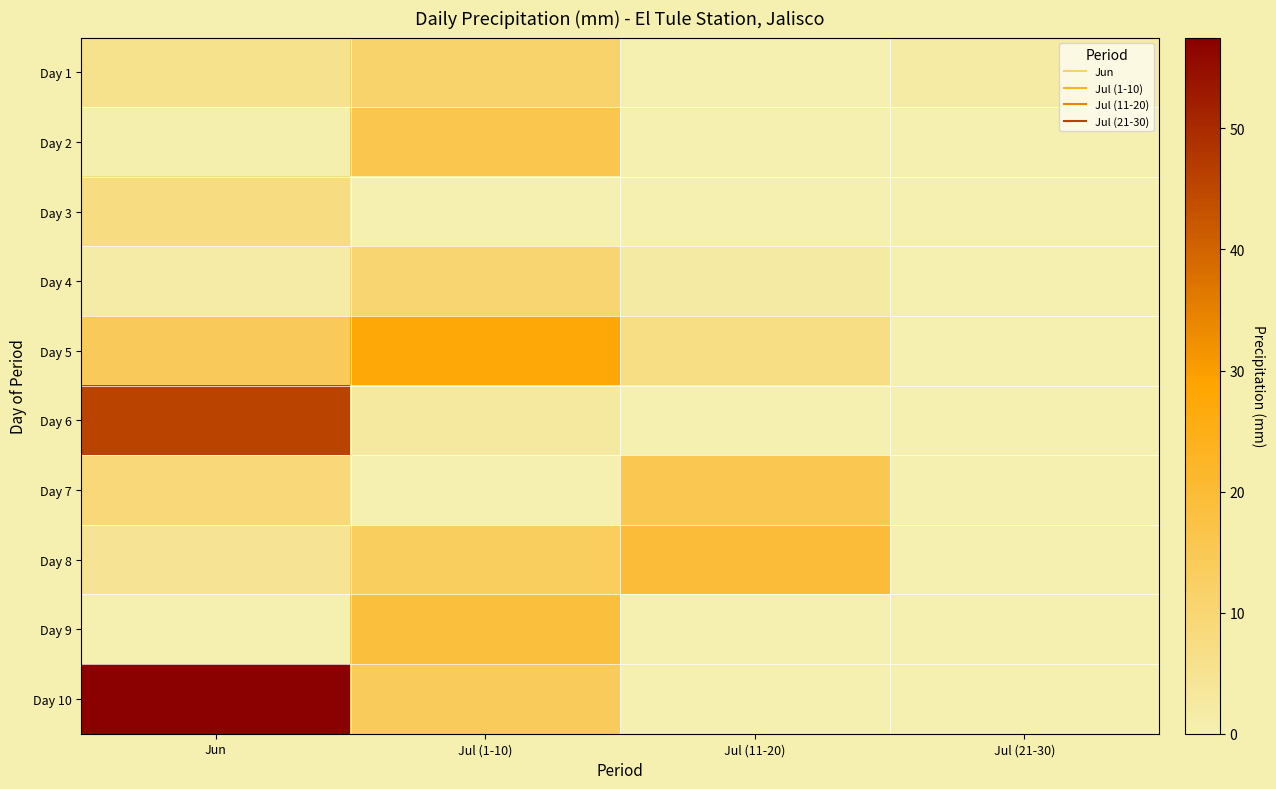

At how many categories does at least one series exceed 15?

3